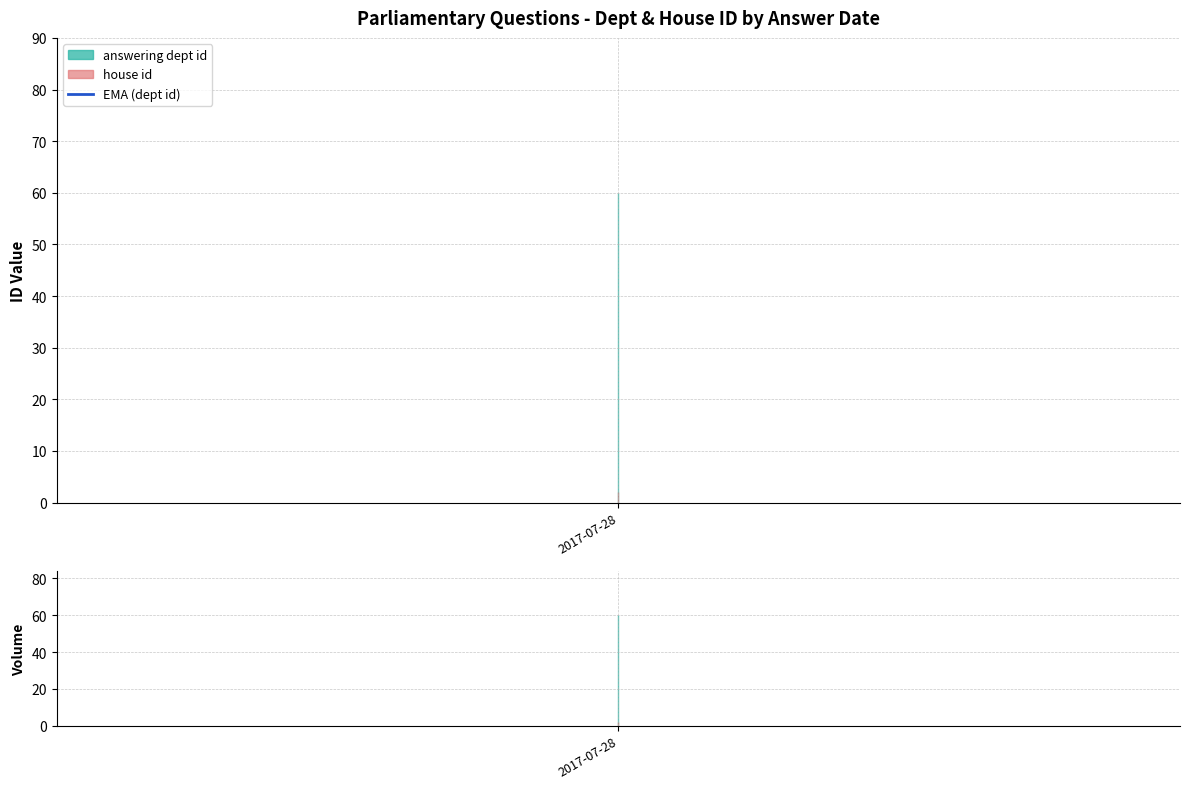

True or false: house id has a value of 2 at 2017-07-28.

True